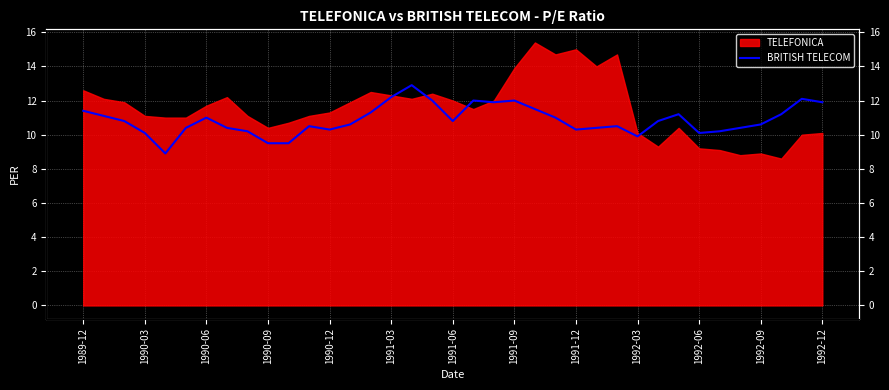

Does the chart display data point markers on the line(s)?

No